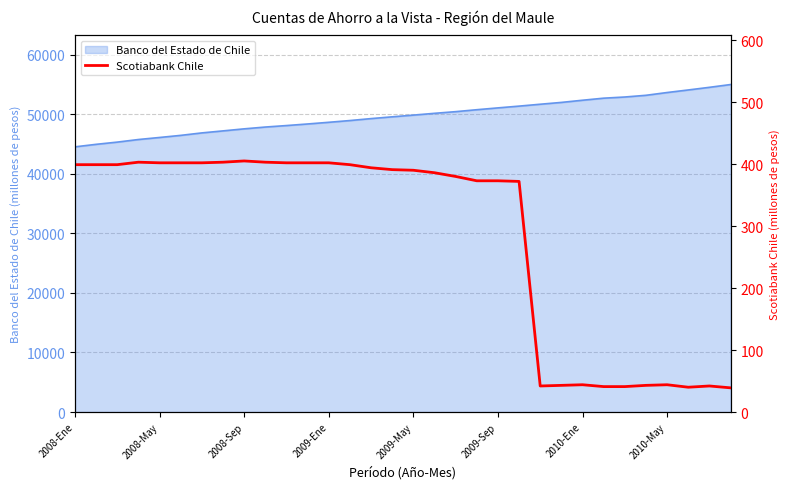

Does the chart have visible grid lines?

Yes